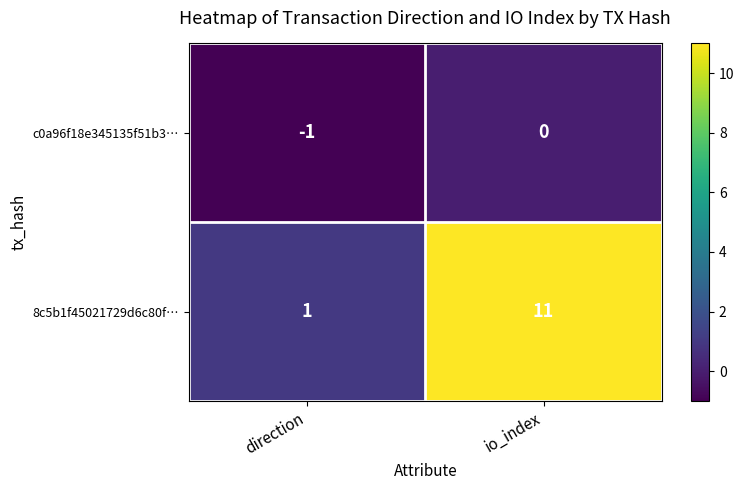

What is the sum of the 8c5b1f45021729d6c80f… values at io_index and direction?

12